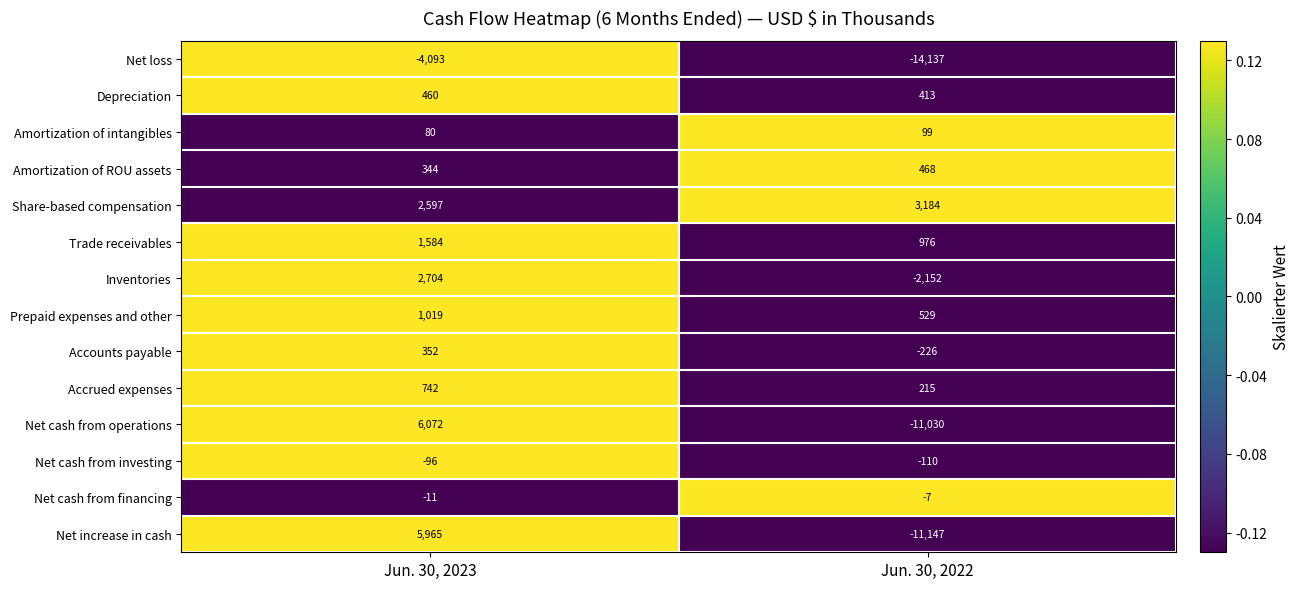

What is the smallest value displayed?

-14137